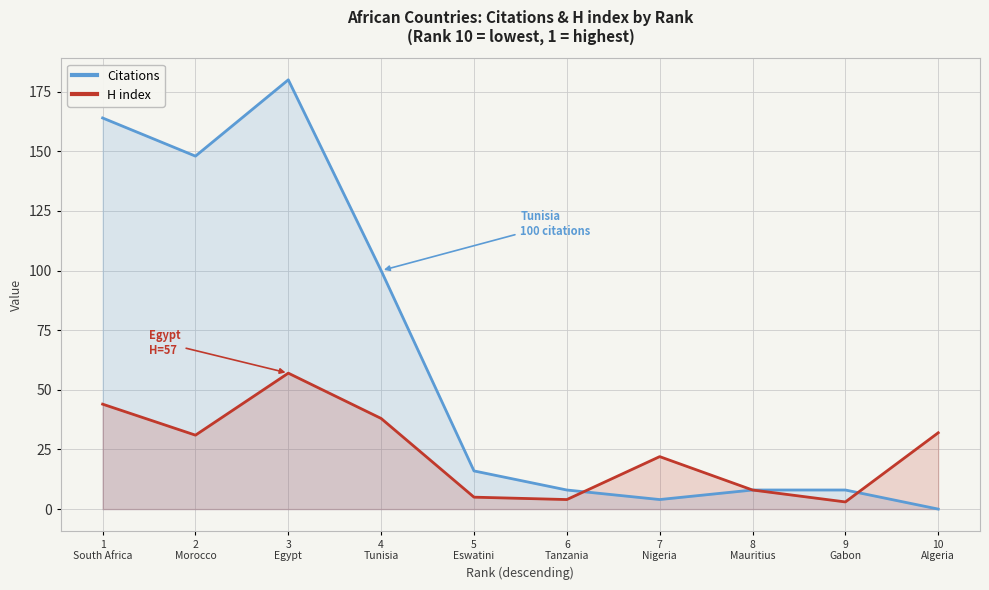

Rank the series at 9
Gabon from highest to lowest value.

Citations, H index